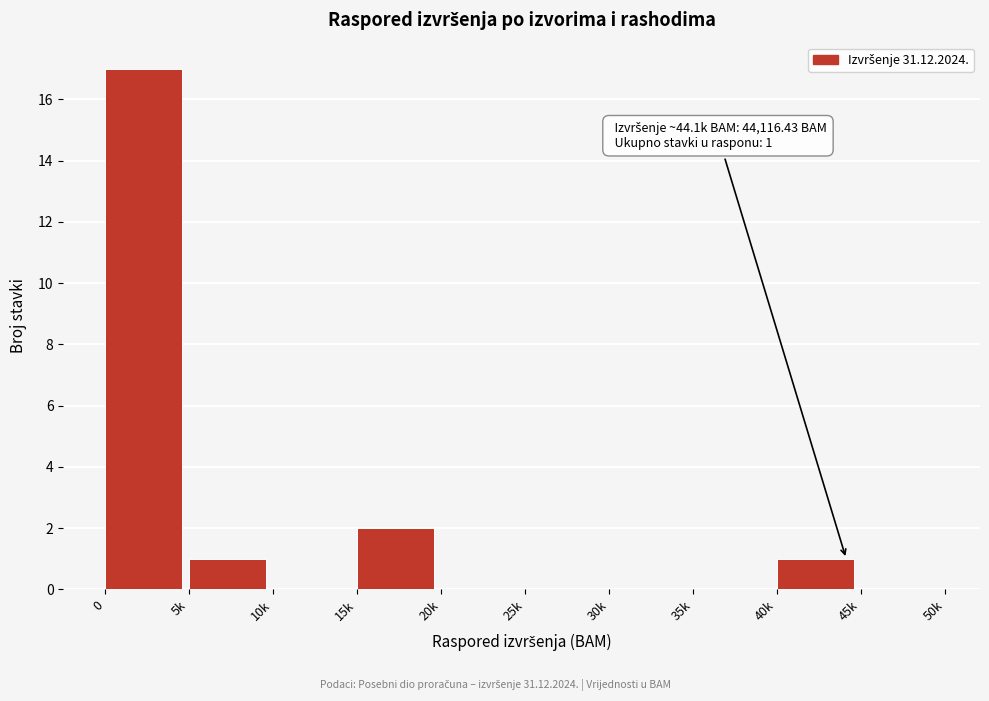

Reading right to left, extract all data points from this chart.

45k=0	40k=1	35k=0	30k=0	25k=0	20k=0	15k=2	10k=0	5k=1	0=17